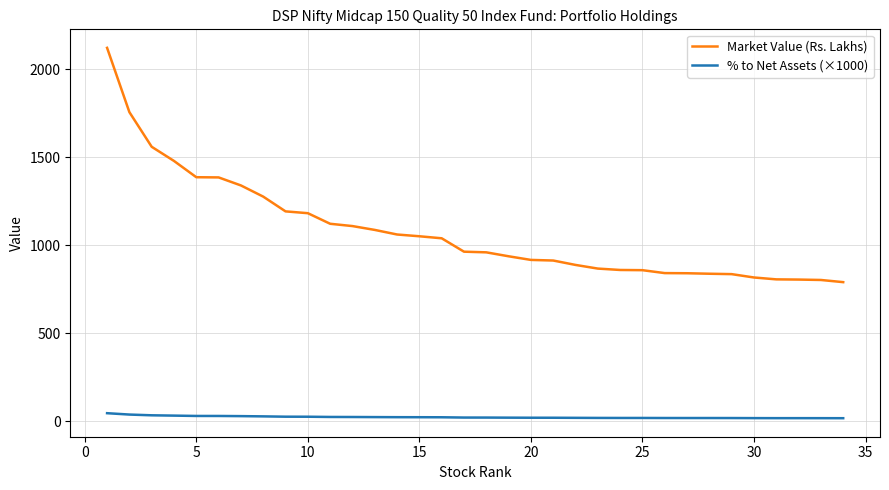

Which series has the largest range (max minus min)?

Market Value (Rs. Lakhs)